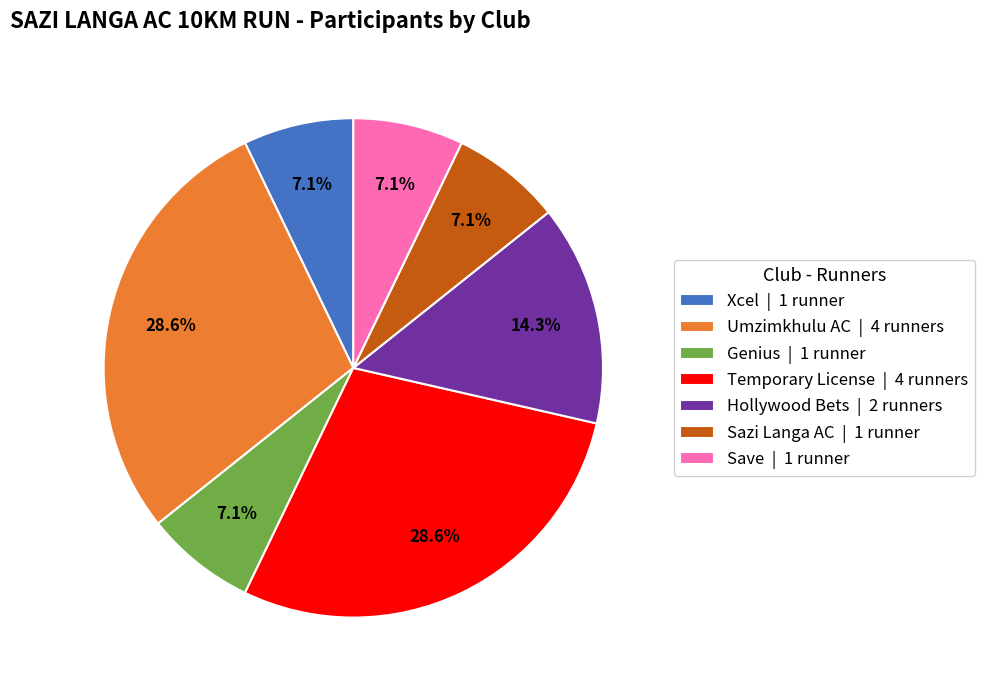

Between Genius and Umzimkhulu AC, which is larger?

Umzimkhulu AC